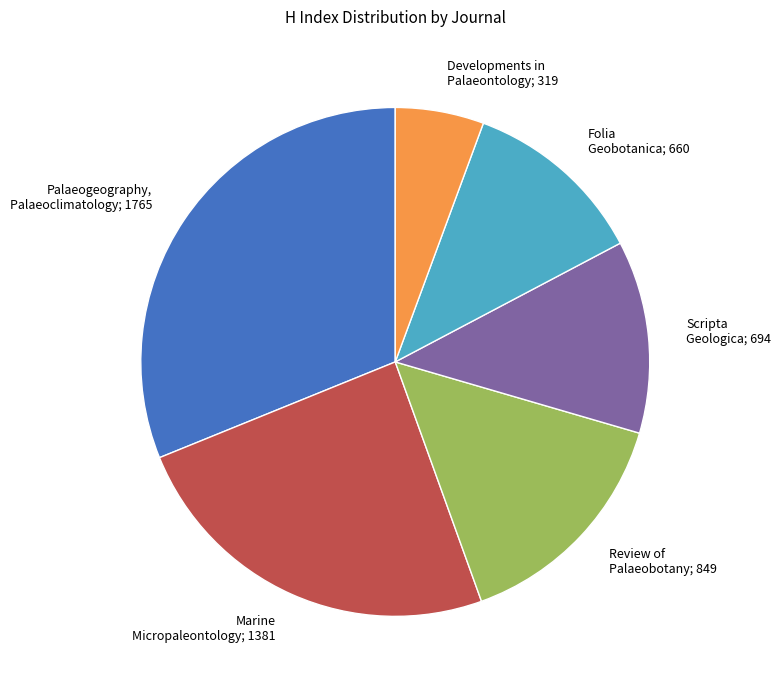

How many slices are in this pie chart?

6